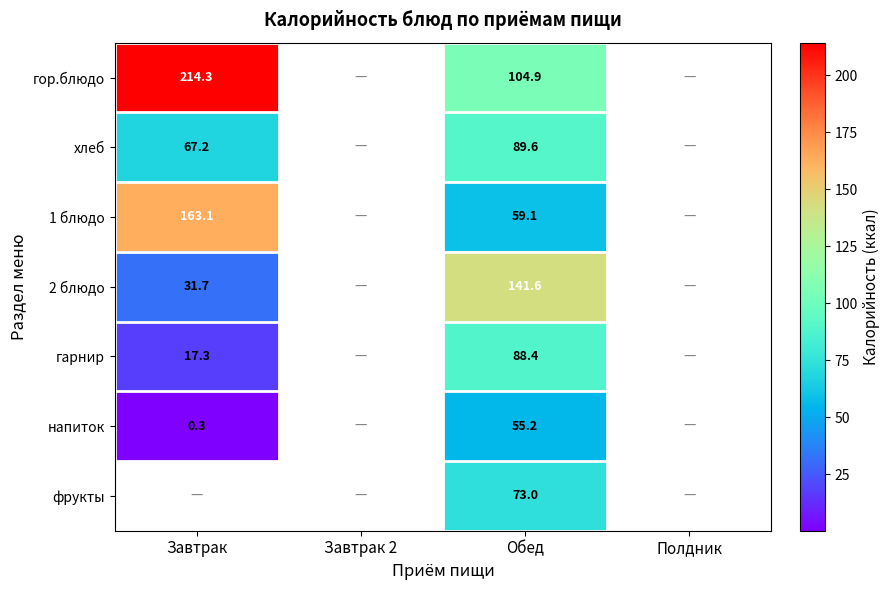

Is the value of 2 блюдо at Обед greater than the value of гор.блюдо at Завтрак?

No